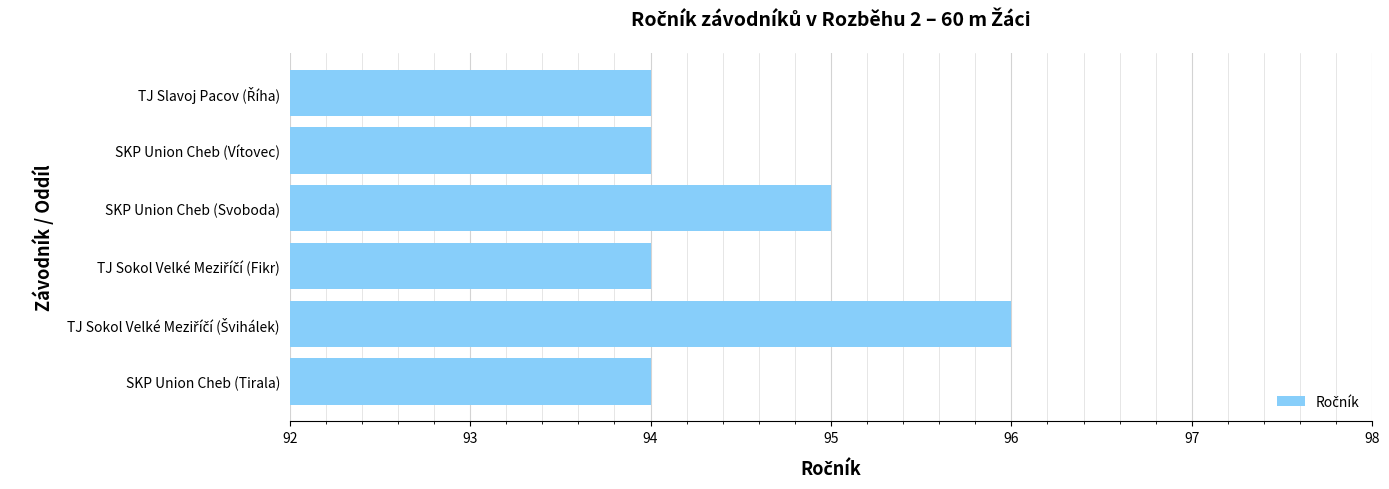

What is the sum of all values?

567